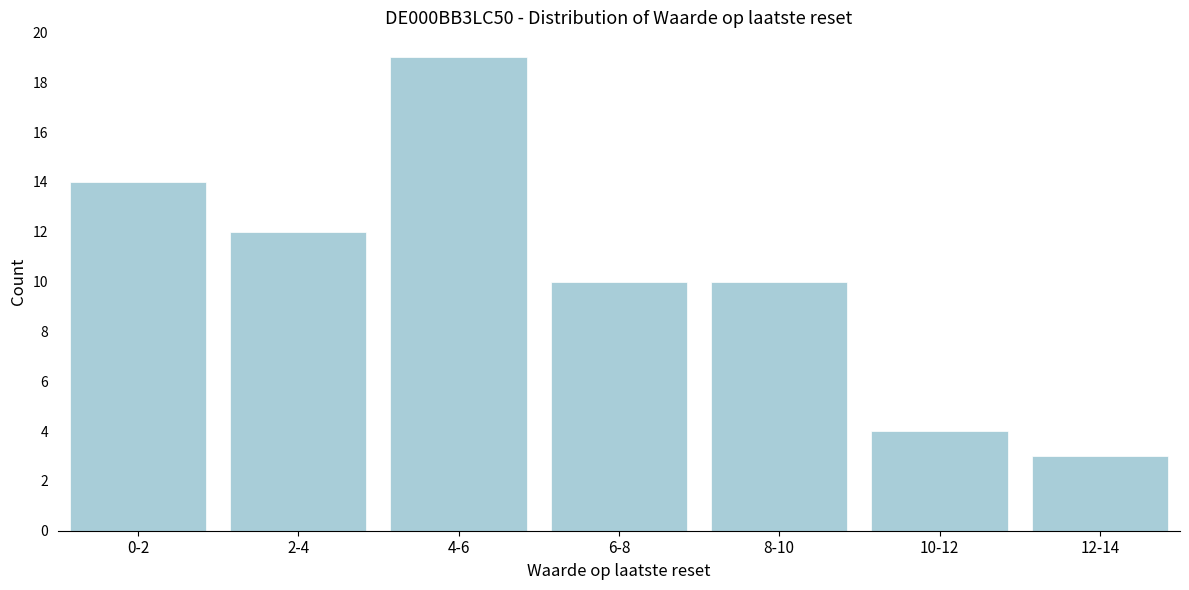

Reading left to right, transcribe all the data shown in this chart.

14	12	19	10	10	4	3